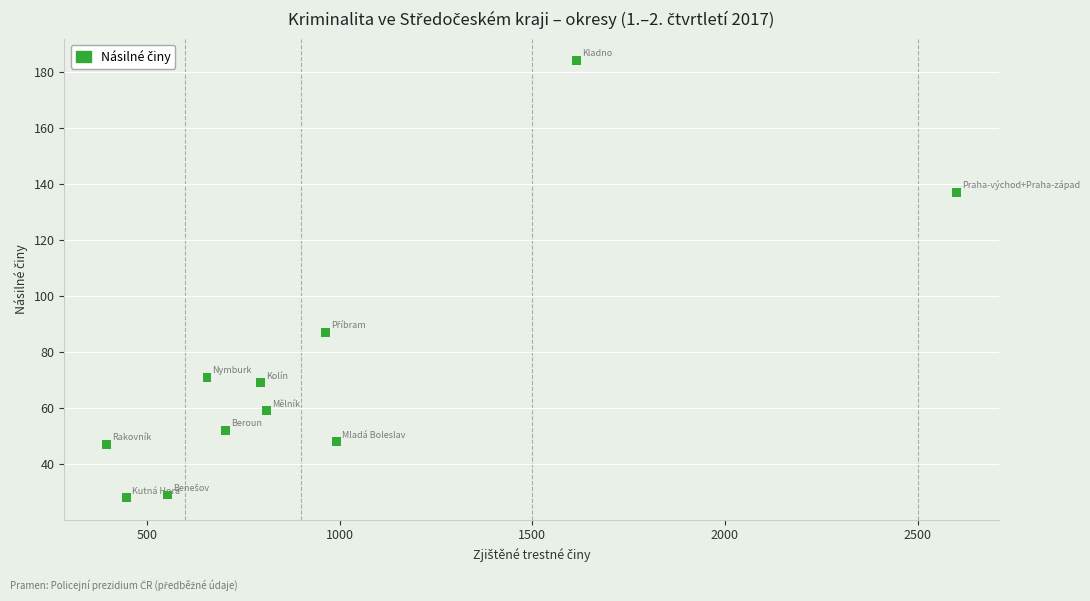

What Y value in the scatter plot is closest to 106?

87